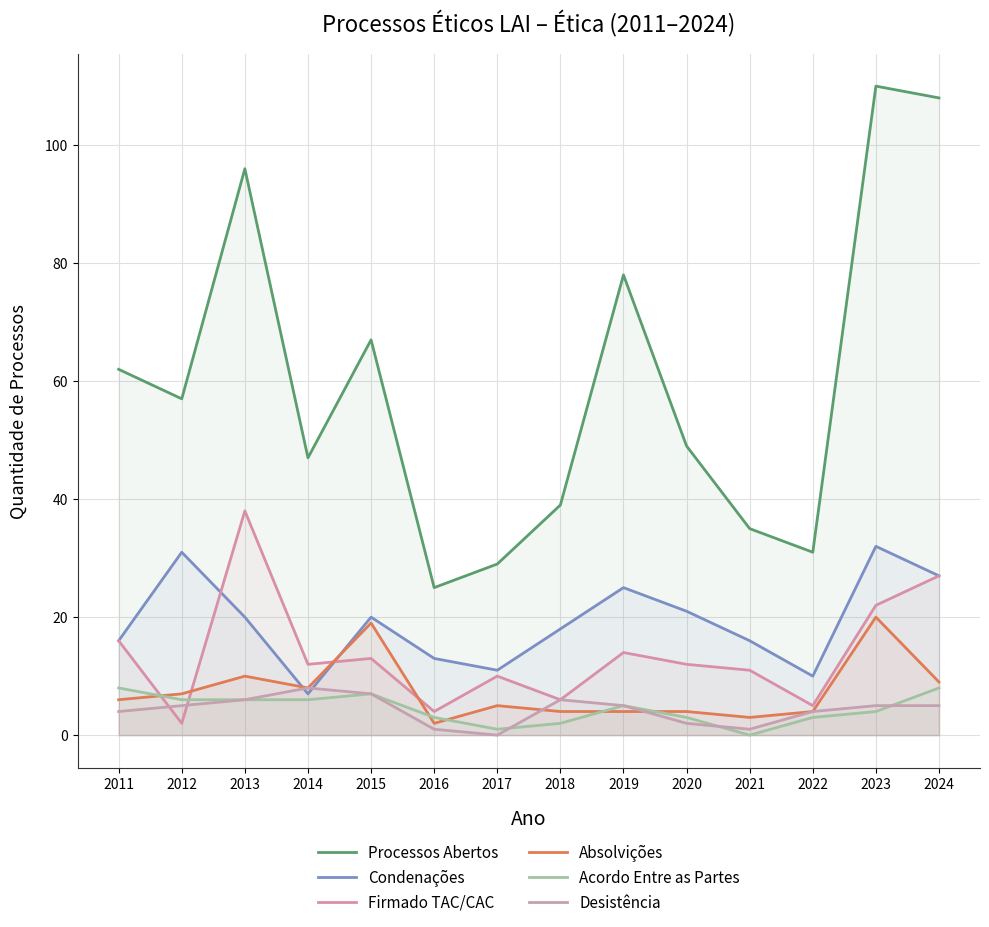

What is the sum of all Desistência values?

59